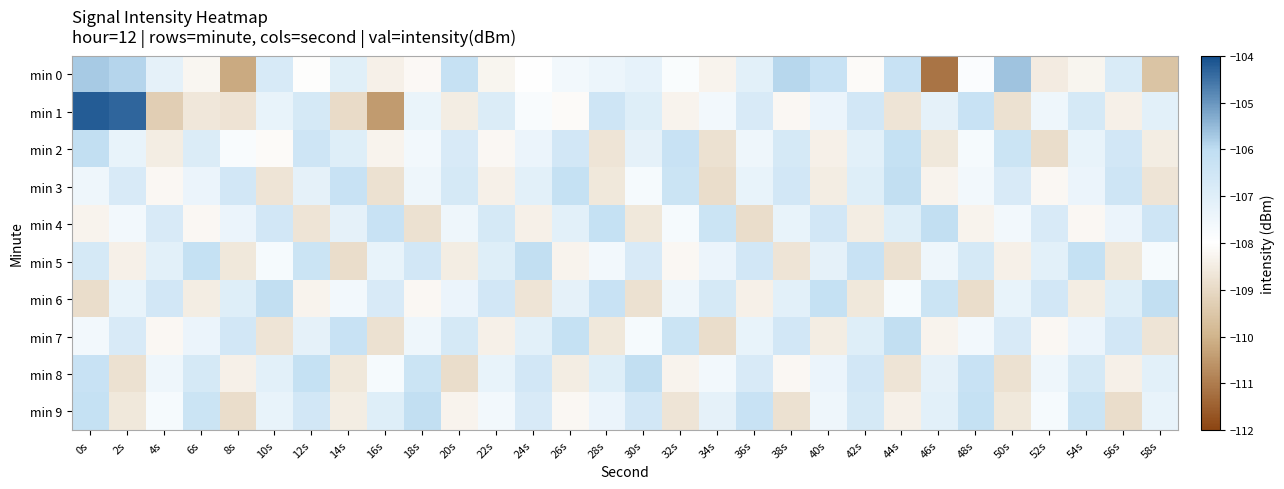

Reading left to right, list all the values displayed in this chart.

min 0: 0s=-105.7	2s=-105.9	4s=-107.2	6s=-108.2	8s=-110.2	10s=-106.8	12s=-108.1	14s=-107.0	16s=-108.4	18s=-108.2	20s=-106.2	22s=-108.3	24s=-108.0	26s=-107.6	28s=-107.4	30s=-107.2	32s=-107.8	34s=-108.3	36s=-107.1	38s=-105.9	40s=-106.3	42s=-108.1	44s=-106.3	46s=-111.1	48s=-107.9	50s=-105.6	52s=-108.5	54s=-108.3	56s=-106.8	58s=-109.6
min 1: 0s=-104.2	2s=-104.3	4s=-109.3	6s=-108.7	8s=-108.7	10s=-107.3	12s=-106.7	14s=-108.9	16s=-110.5	18s=-107.4	20s=-108.5	22s=-106.9	24s=-107.8	26s=-108.1	28s=-106.5	30s=-107.0	32s=-108.3	34s=-107.6	36s=-106.8	38s=-108.2	40s=-107.4	42s=-106.6	44s=-108.7	46s=-107.2	48s=-106.3	50s=-108.8	52s=-107.5	54s=-106.7	56s=-108.4	58s=-107.1
min 2: 0s=-106.1	2s=-107.3	4s=-108.5	6s=-106.9	8s=-107.8	10s=-108.1	12s=-106.5	14s=-107.0	16s=-108.3	18s=-107.6	20s=-106.8	22s=-108.2	24s=-107.4	26s=-106.6	28s=-108.7	30s=-107.2	32s=-106.3	34s=-108.8	36s=-107.5	38s=-106.7	40s=-108.4	42s=-107.1	44s=-106.2	46s=-108.6	48s=-107.7	50s=-106.4	52s=-108.9	54s=-107.3	56s=-106.6	58s=-108.5
min 3: 0s=-107.5	2s=-106.8	4s=-108.2	6s=-107.4	8s=-106.6	10s=-108.7	12s=-107.2	14s=-106.3	16s=-108.8	18s=-107.5	20s=-106.7	22s=-108.4	24s=-107.1	26s=-106.2	28s=-108.6	30s=-107.7	32s=-106.4	34s=-108.9	36s=-107.3	38s=-106.6	40s=-108.5	42s=-107.0	44s=-106.1	46s=-108.3	48s=-107.6	50s=-106.8	52s=-108.2	54s=-107.4	56s=-106.5	58s=-108.7
min 4: 0s=-108.3	2s=-107.6	4s=-106.8	6s=-108.2	8s=-107.4	10s=-106.6	12s=-108.7	14s=-107.2	16s=-106.3	18s=-108.8	20s=-107.5	22s=-106.7	24s=-108.4	26s=-107.1	28s=-106.2	30s=-108.6	32s=-107.7	34s=-106.4	36s=-108.9	38s=-107.3	40s=-106.6	42s=-108.5	44s=-107.0	46s=-106.1	48s=-108.3	50s=-107.6	52s=-106.8	54s=-108.2	56s=-107.4	58s=-106.5
min 5: 0s=-106.7	2s=-108.4	4s=-107.1	6s=-106.2	8s=-108.6	10s=-107.7	12s=-106.4	14s=-108.9	16s=-107.3	18s=-106.6	20s=-108.5	22s=-107.0	24s=-106.1	26s=-108.3	28s=-107.6	30s=-106.8	32s=-108.2	34s=-107.4	36s=-106.6	38s=-108.7	40s=-107.2	42s=-106.3	44s=-108.8	46s=-107.5	48s=-106.7	50s=-108.4	52s=-107.1	54s=-106.2	56s=-108.6	58s=-107.7
min 6: 0s=-108.9	2s=-107.3	4s=-106.6	6s=-108.5	8s=-107.0	10s=-106.1	12s=-108.3	14s=-107.6	16s=-106.8	18s=-108.2	20s=-107.4	22s=-106.6	24s=-108.7	26s=-107.2	28s=-106.3	30s=-108.8	32s=-107.5	34s=-106.7	36s=-108.4	38s=-107.1	40s=-106.2	42s=-108.6	44s=-107.7	46s=-106.4	48s=-108.9	50s=-107.3	52s=-106.6	54s=-108.5	56s=-107.0	58s=-106.1
min 7: 0s=-107.6	2s=-106.8	4s=-108.2	6s=-107.4	8s=-106.6	10s=-108.7	12s=-107.2	14s=-106.3	16s=-108.8	18s=-107.5	20s=-106.7	22s=-108.4	24s=-107.1	26s=-106.2	28s=-108.6	30s=-107.7	32s=-106.4	34s=-108.9	36s=-107.3	38s=-106.6	40s=-108.5	42s=-107.0	44s=-106.1	46s=-108.3	48s=-107.6	50s=-106.8	52s=-108.2	54s=-107.4	56s=-106.6	58s=-108.7
min 8: 0s=-106.3	2s=-108.8	4s=-107.5	6s=-106.7	8s=-108.4	10s=-107.1	12s=-106.2	14s=-108.6	16s=-107.7	18s=-106.4	20s=-108.9	22s=-107.3	24s=-106.6	26s=-108.5	28s=-107.0	30s=-106.1	32s=-108.3	34s=-107.6	36s=-106.8	38s=-108.2	40s=-107.4	42s=-106.6	44s=-108.7	46s=-107.2	48s=-106.3	50s=-108.8	52s=-107.5	54s=-106.7	56s=-108.4	58s=-107.1
min 9: 0s=-106.2	2s=-108.6	4s=-107.7	6s=-106.4	8s=-108.9	10s=-107.3	12s=-106.6	14s=-108.5	16s=-107.0	18s=-106.1	20s=-108.3	22s=-107.6	24s=-106.8	26s=-108.2	28s=-107.4	30s=-106.6	32s=-108.7	34s=-107.2	36s=-106.3	38s=-108.8	40s=-107.5	42s=-106.7	44s=-108.4	46s=-107.1	48s=-106.2	50s=-108.6	52s=-107.7	54s=-106.4	56s=-108.9	58s=-107.3